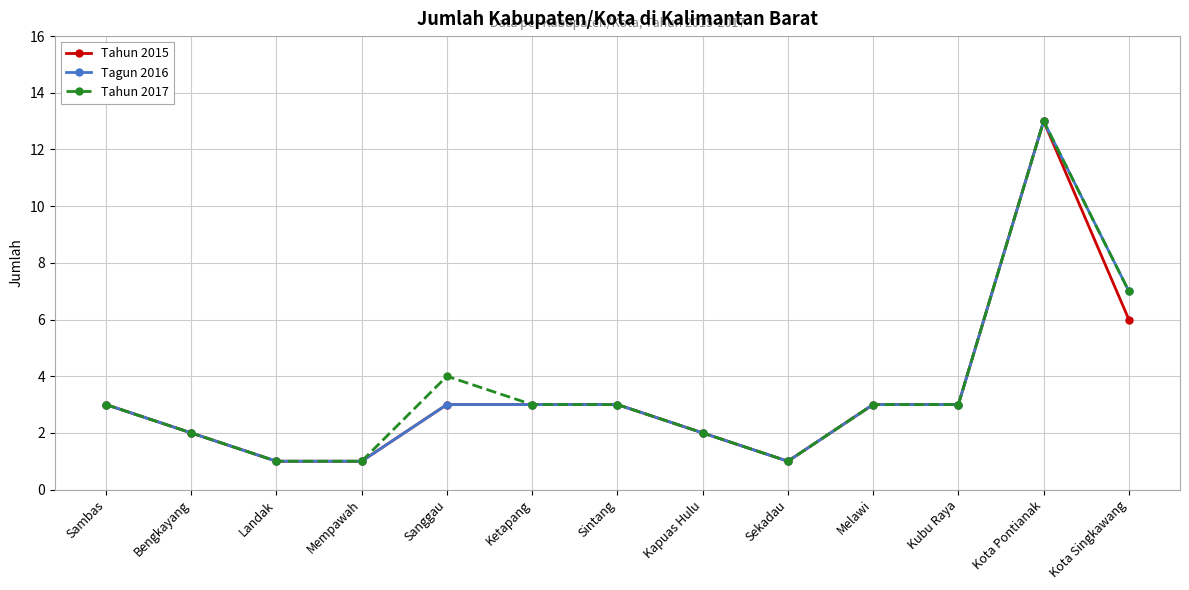

The value of Tagun 2016 at Kapuas Hulu is 2. True or false?

True